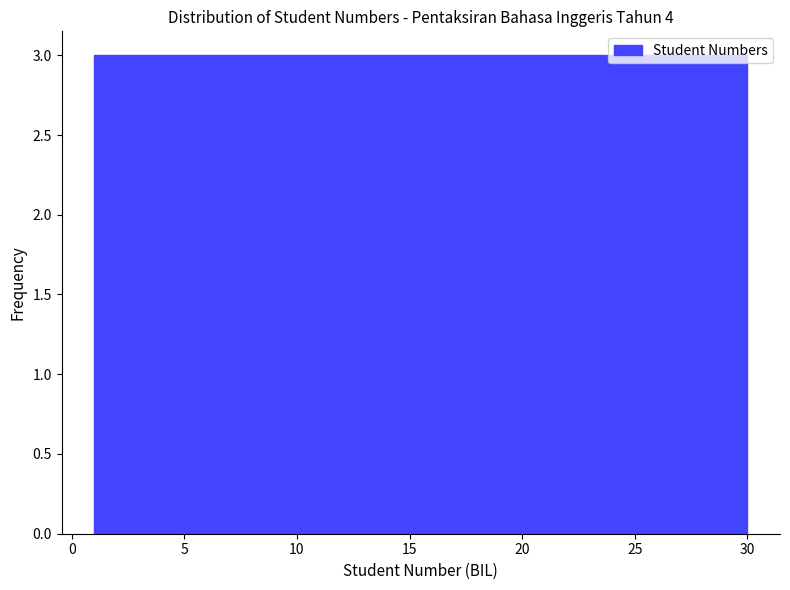

Reading left to right, transcribe this chart: for each bar, give the range it covers on the x-axis and its height. Neither the bar edges nor the heights are printed on the chart, so give them approximately, as read against the axes.

1.0 to 3.9: 3
3.9 to 6.8: 3
6.8 to 9.7: 3
9.7 to 12.6: 3
12.6 to 15.5: 3
15.5 to 18.4: 3
18.4 to 21.3: 3
21.3 to 24.2: 3
24.2 to 27.1: 3
27.1 to 30.0: 3